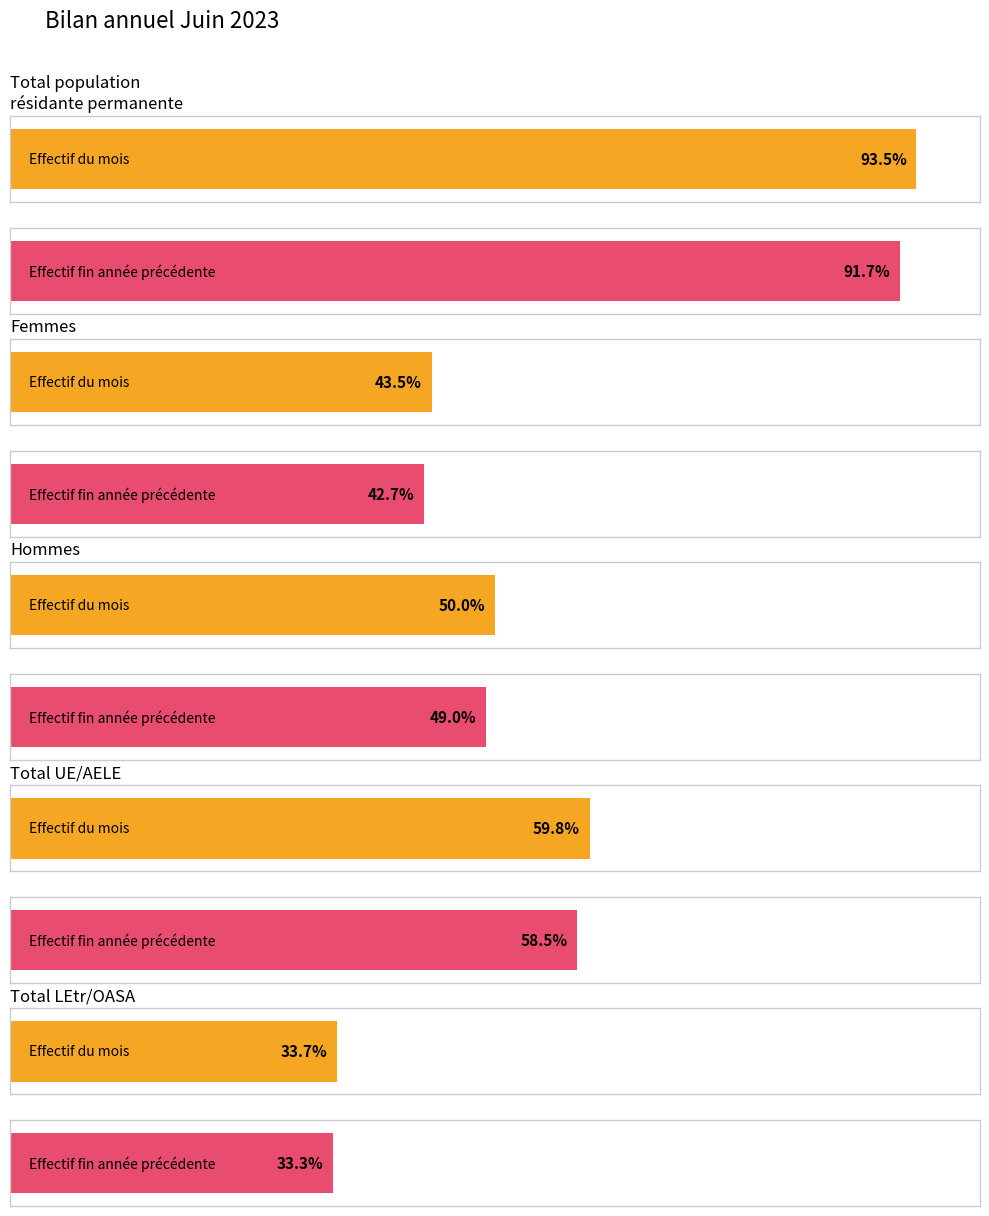

Is the value of Femmes UE/AELE at Total population
résidante permanente greater than the value of Hommes UE/AELE at Hommes?

Yes